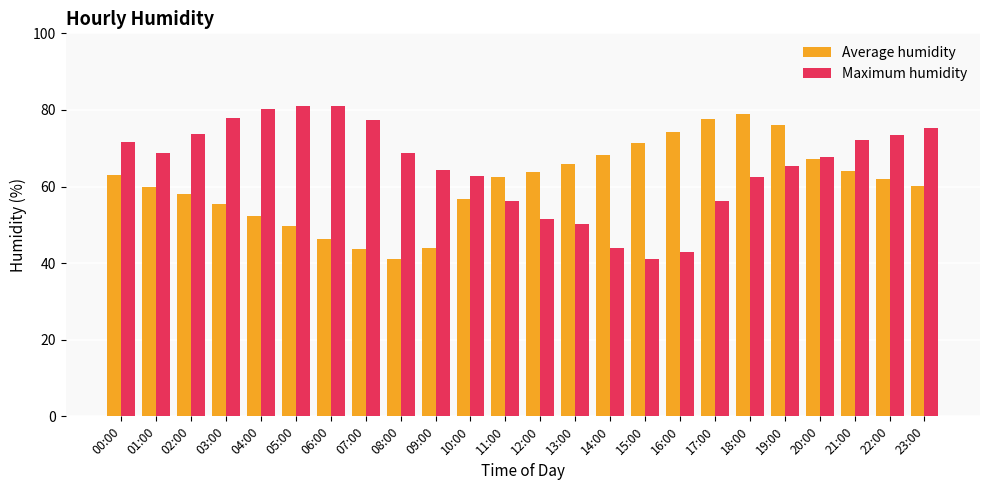

What is the difference between the second highest and minimum values in the Maximum humidity series?

40.0